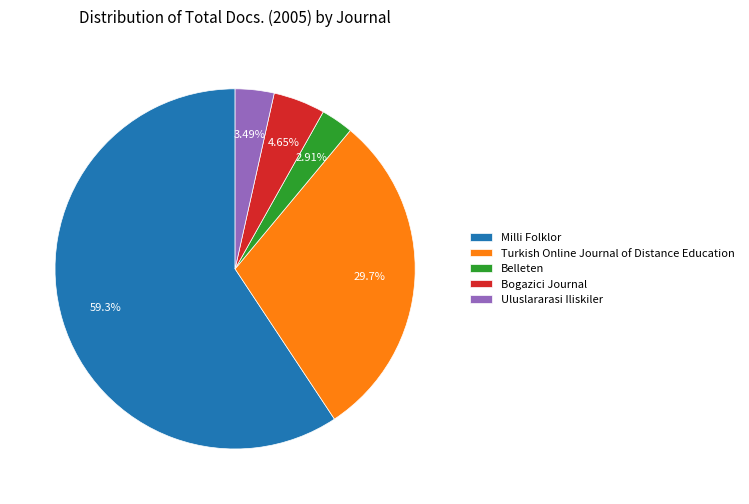

Rank the categories by value from highest to lowest.

Milli Folklor, Turkish Online Journal of Distance Education, Bogazici Journal, Uluslararasi Iliskiler, Belleten